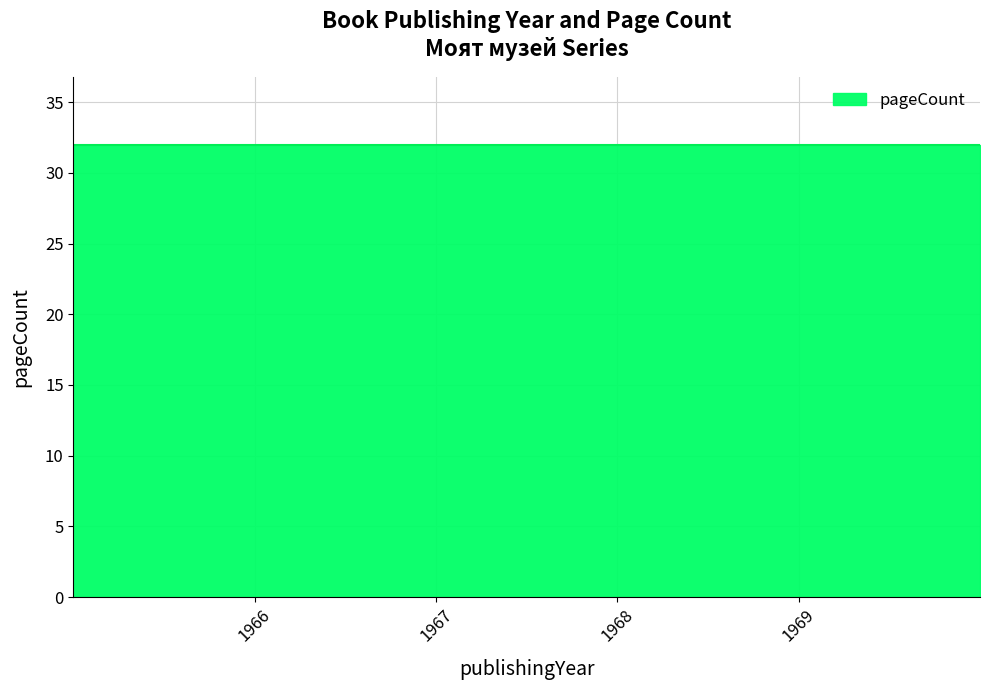

True or false: publishingYear and pageCount intersect in this chart.

False